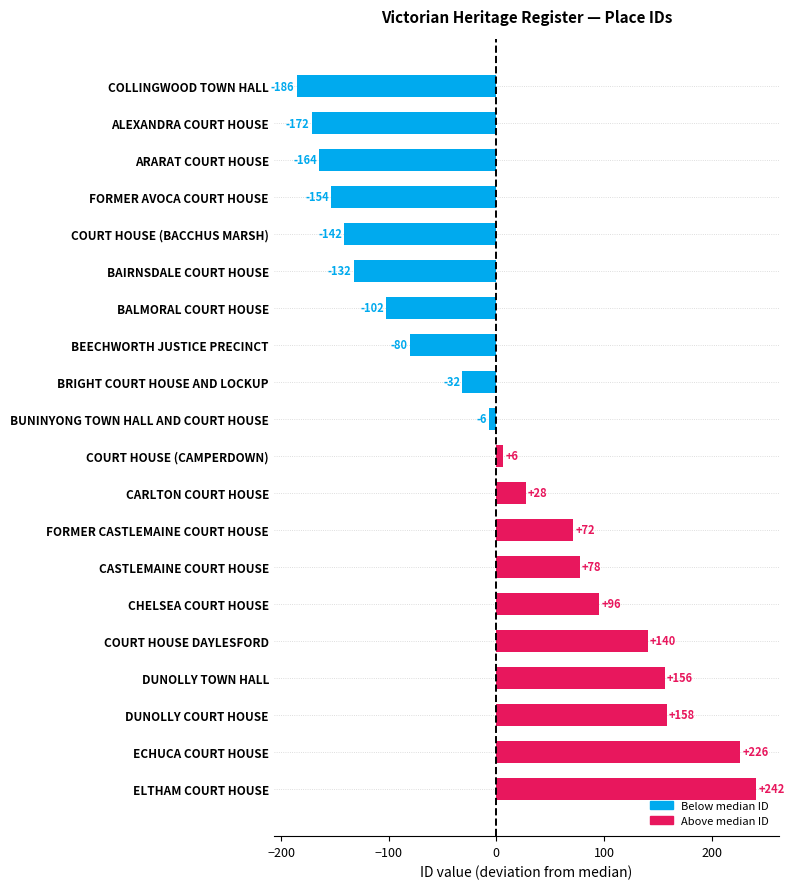

Does the chart contain any negative values?

Yes